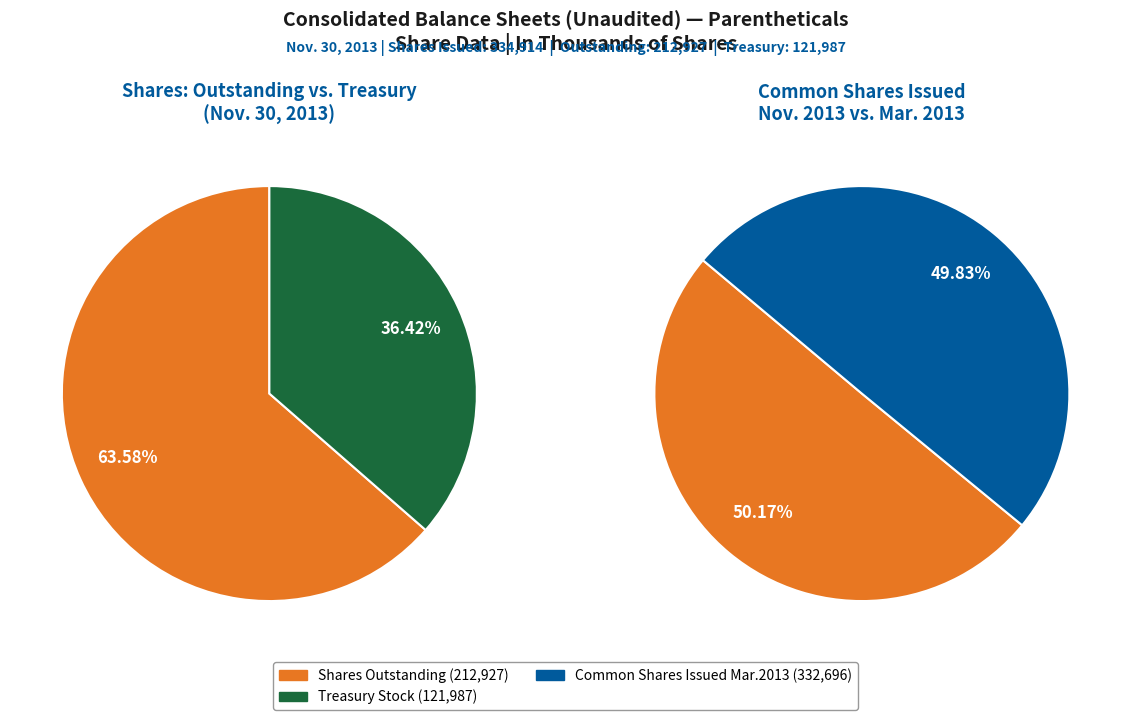

To the nearest percent, what portion does Common stock, shares issued represent?

50%